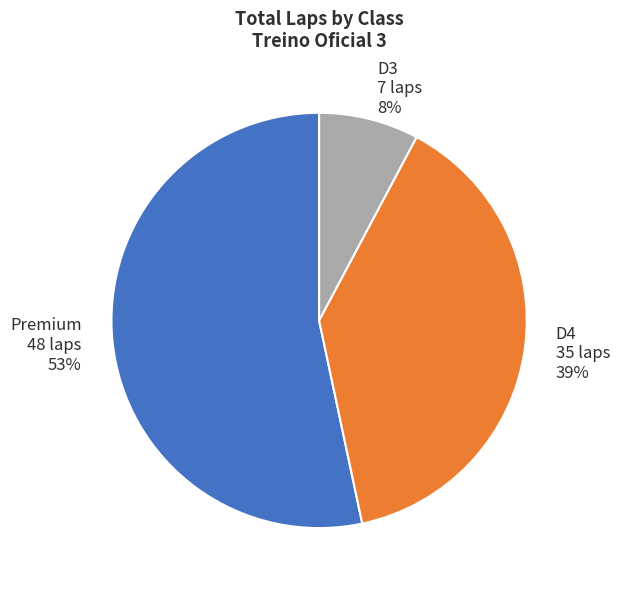

What is the largest slice in the pie chart?

Premium